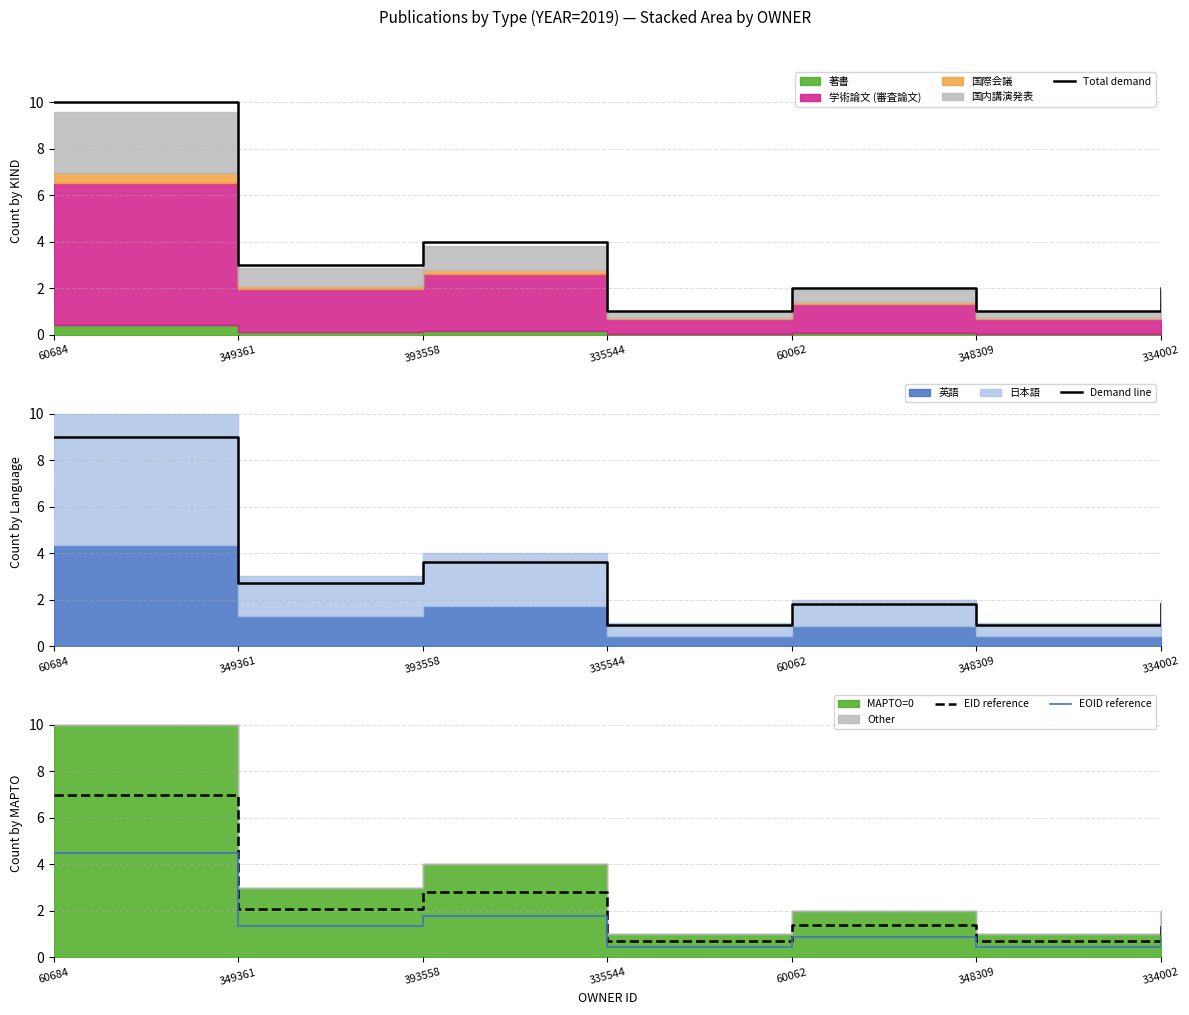

How many data points does each series have?

7